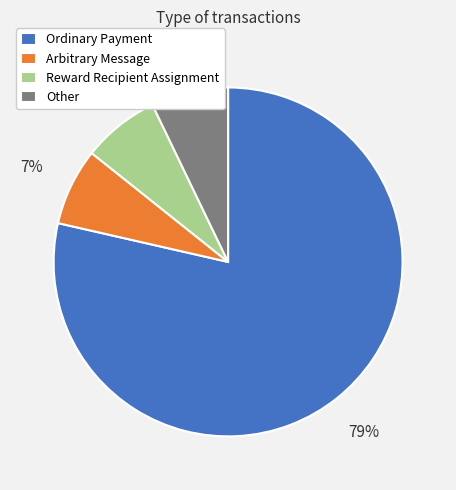

Which category has the biggest portion of the pie?

Ordinary Payment